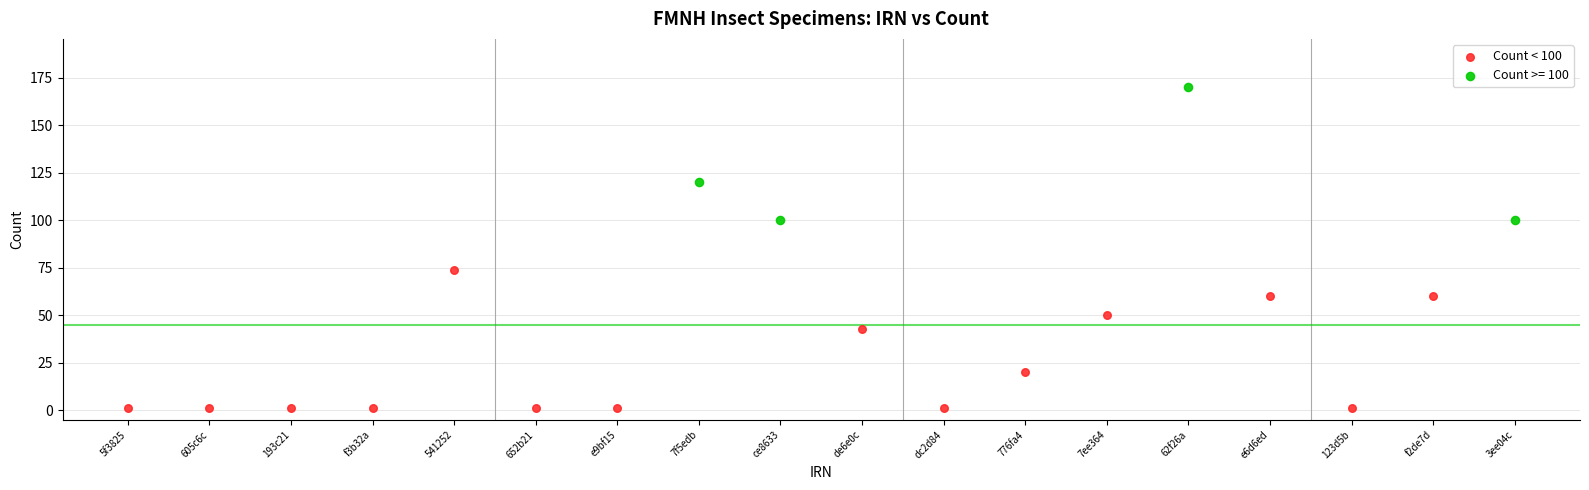

Which series reaches the minimum Y coordinate?

Count < 100